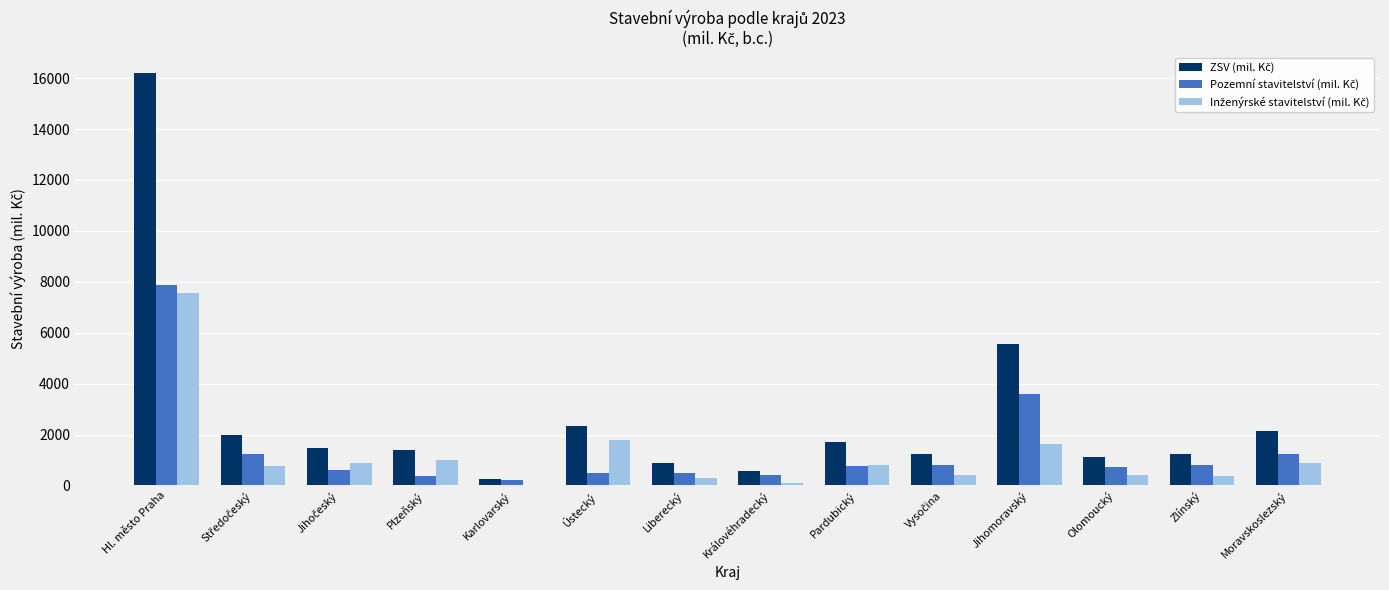

Which label corresponds to the largest value in the chart?

Hl. město Praha